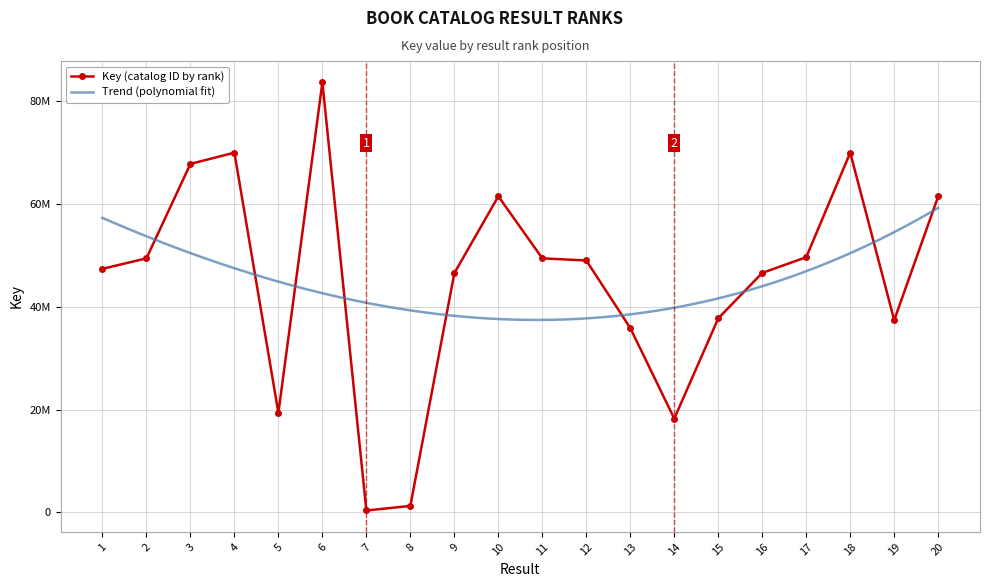

What is the smallest value displayed?

329896